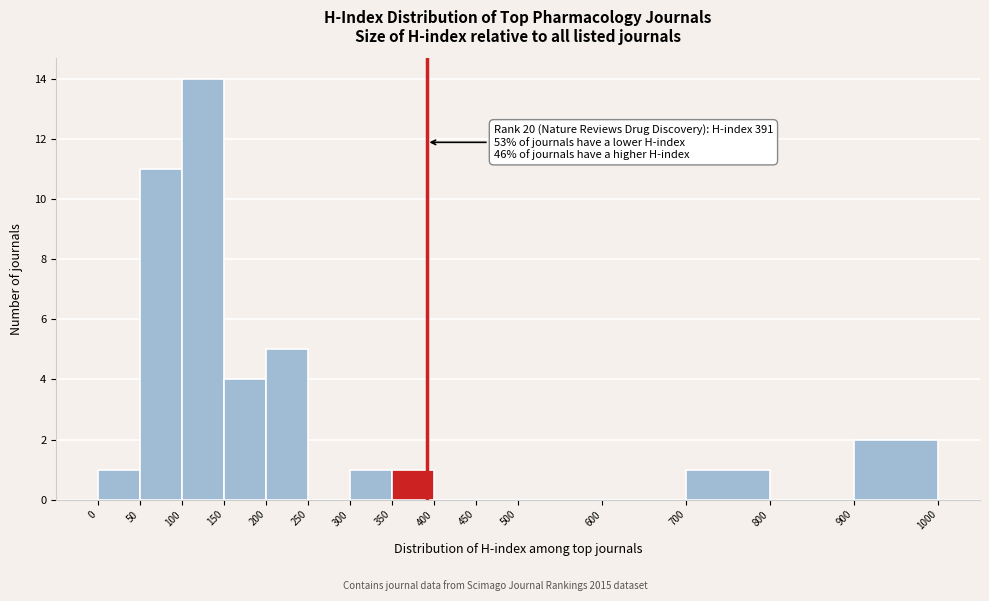

Over which range of the x-axis is the bar tallest?

100 to 150